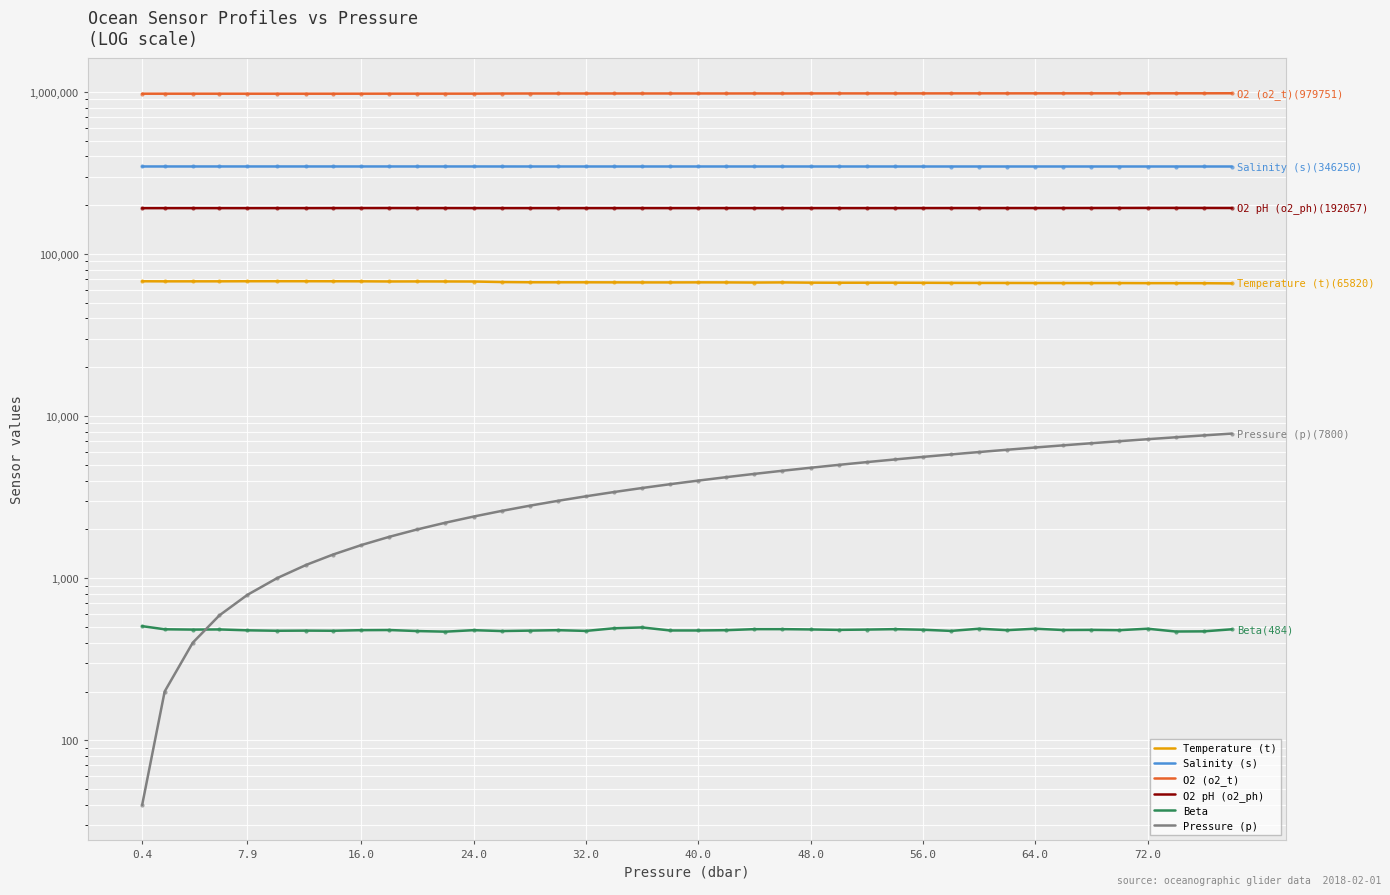

At how many categories does at least one series exceed 755740?

40